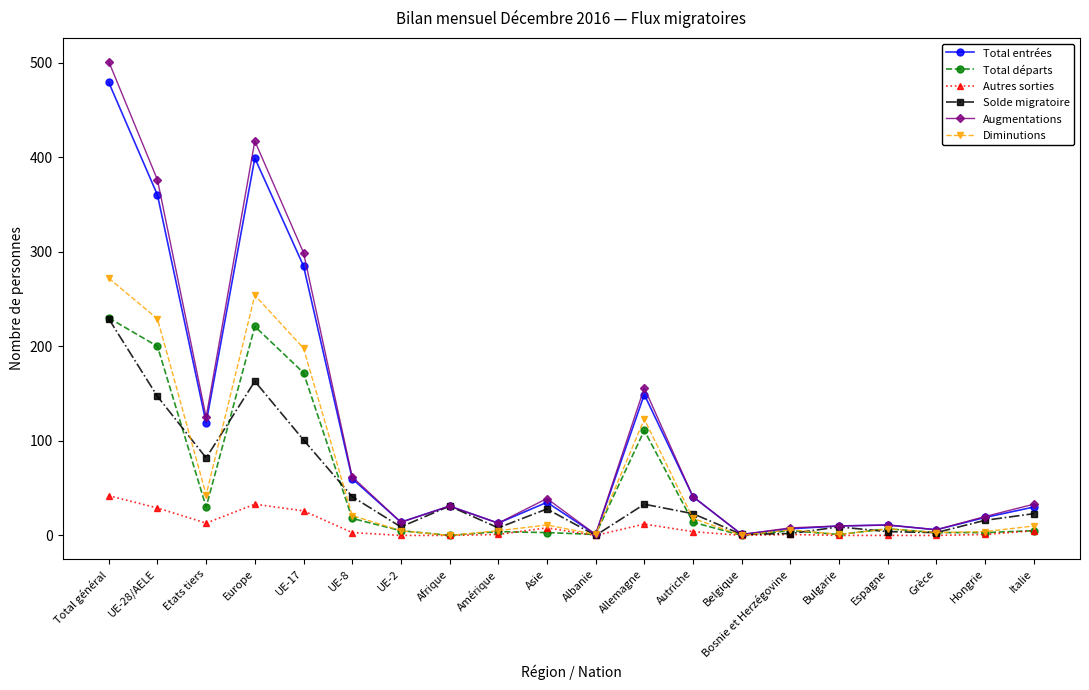

What is the label of the 13th point from the right?

Afrique